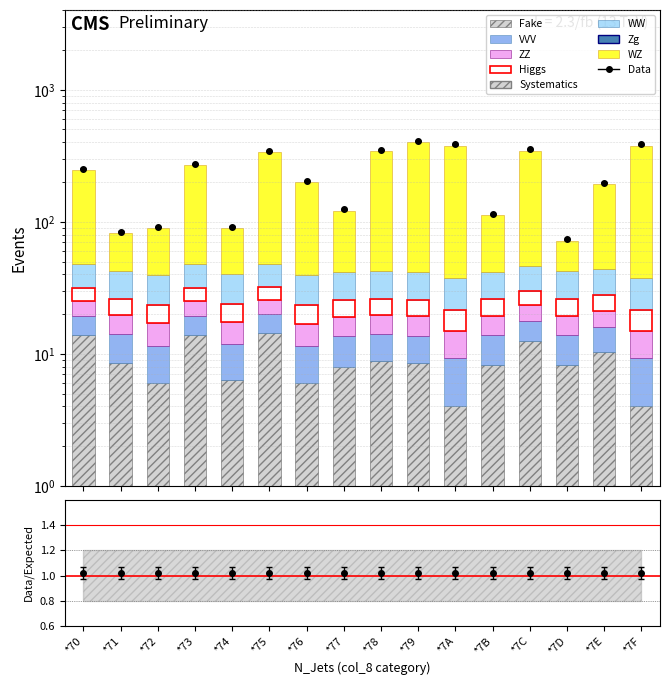

What is the highest value of the VVV series?

5.7